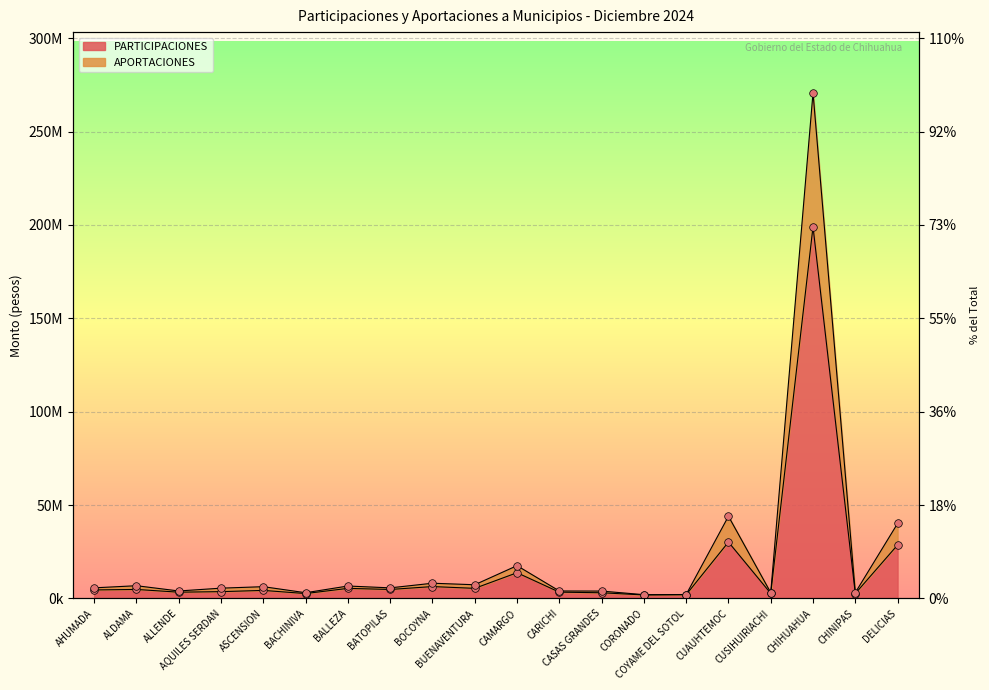

At how many categories does at least one series exceed 217111691?

1